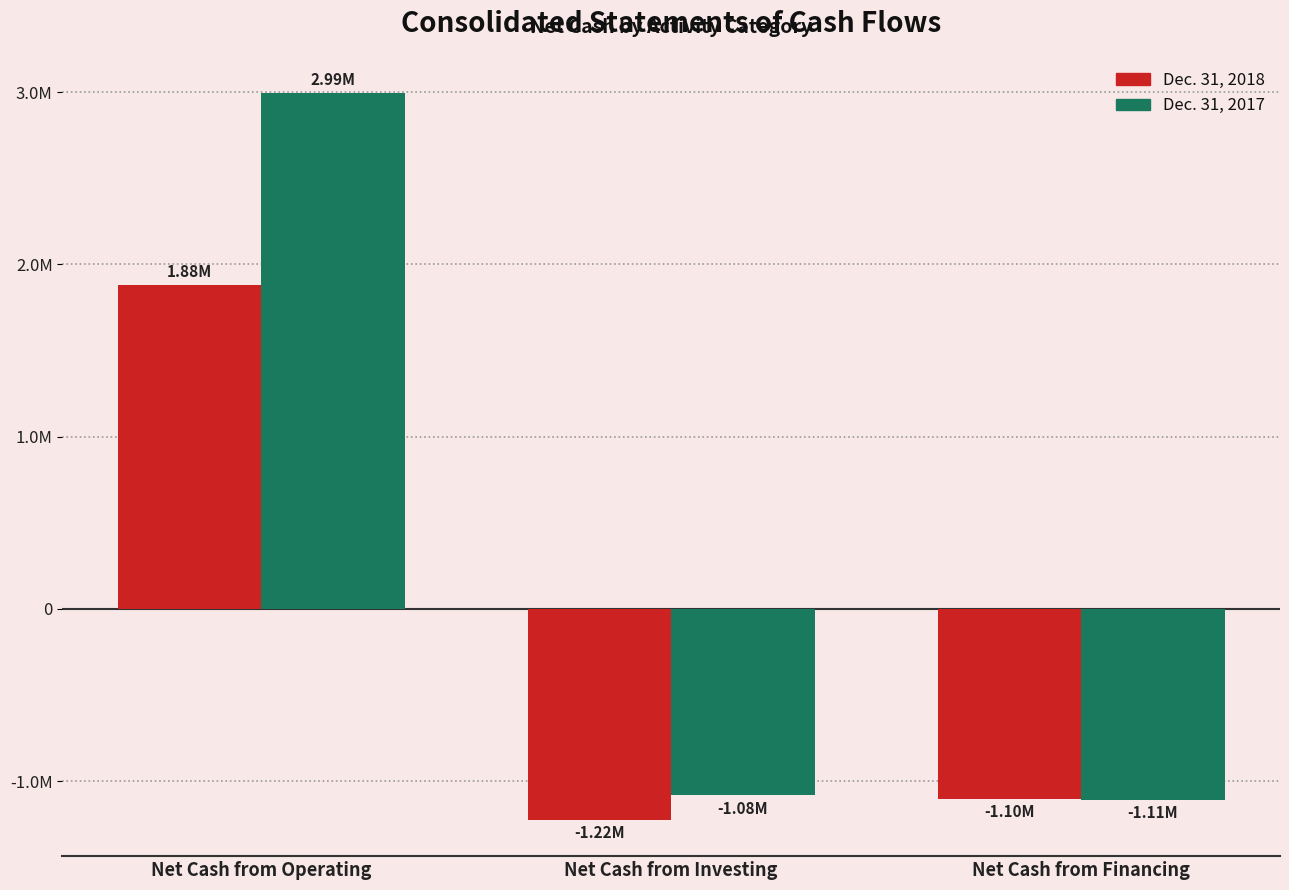

Does the chart contain any negative values?

Yes